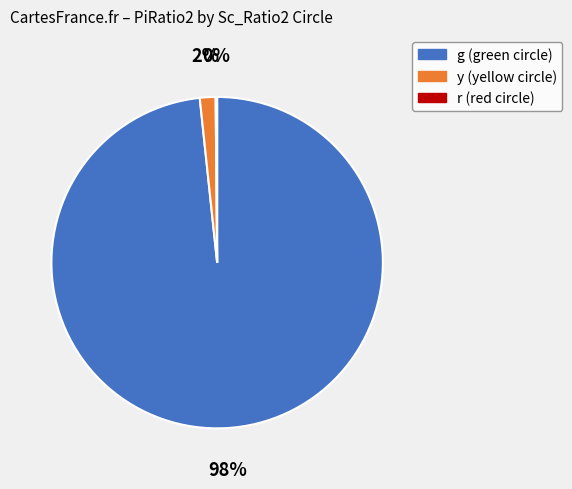

To the nearest percent, what is the average slice percentage?

33%